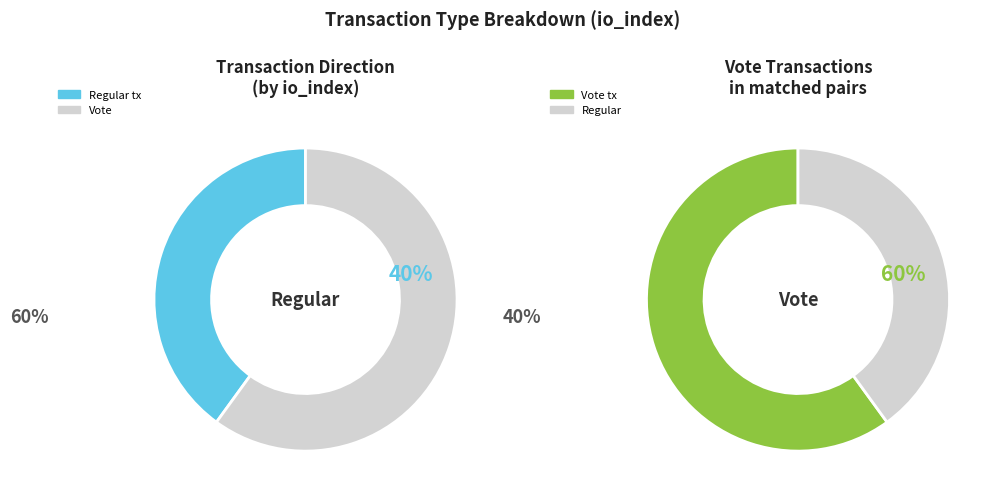

How many slices are in this pie chart?

2